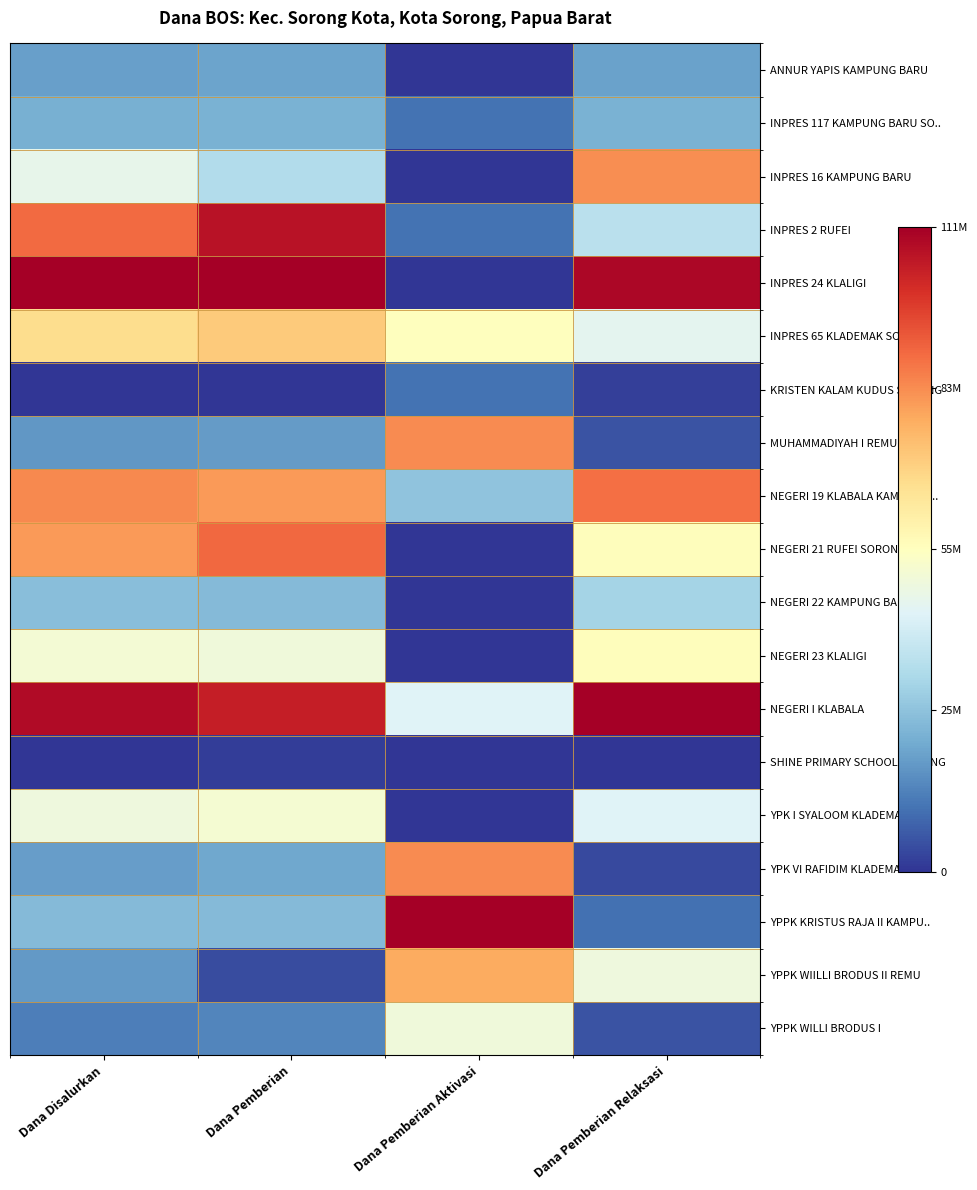

Rank the series at Dana Pemberian Relaksasi from lowest to highest value.

SHINE PRIMARY SCHOOL SORONG, KRISTEN KALAM KUDUS SORONG, YPK VI RAFIDIM KLADEMAK, MUHAMMADIYAH I REMU, YPPK WILLI BRODUS I, YPPK KRISTUS RAJA II KAMPU.., ANNUR YAPIS KAMPUNG BARU, INPRES 117 KAMPUNG BARU SO.., NEGERI 22 KAMPUNG BARU, INPRES 2 RUFEI, YPK I SYALOOM KLADEMAK, INPRES 65 KLADEMAK SORONG, YPPK WIILLI BRODUS II REMU, NEGERI 21 RUFEI SORONG, NEGERI 23 KLALIGI, INPRES 16 KAMPUNG BARU, NEGERI 19 KLABALA KAMPUNG .., INPRES 24 KLALIGI, NEGERI I KLABALA